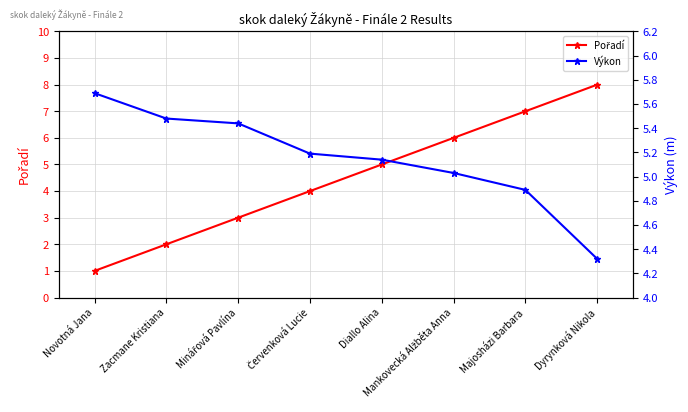

List the series in order of their peak value, lowest first.

Výkon, Pořadí